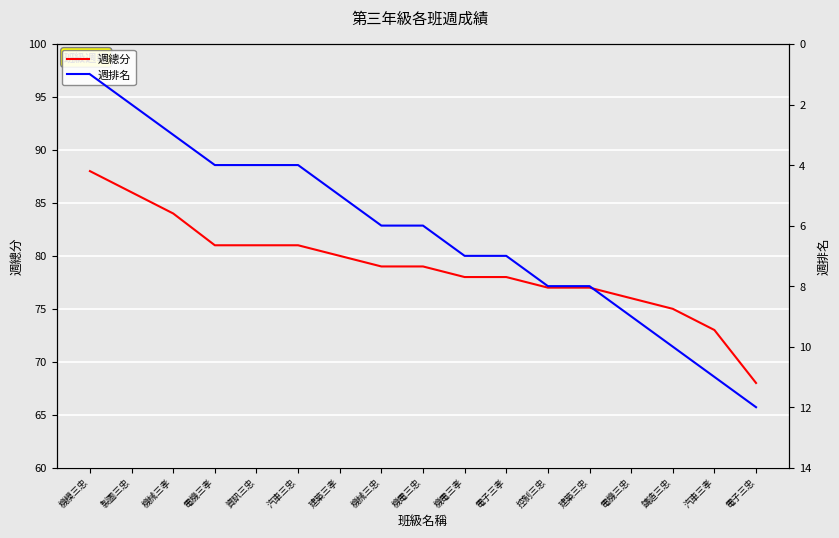

What is the total value across all series at 資訊三忠?

85